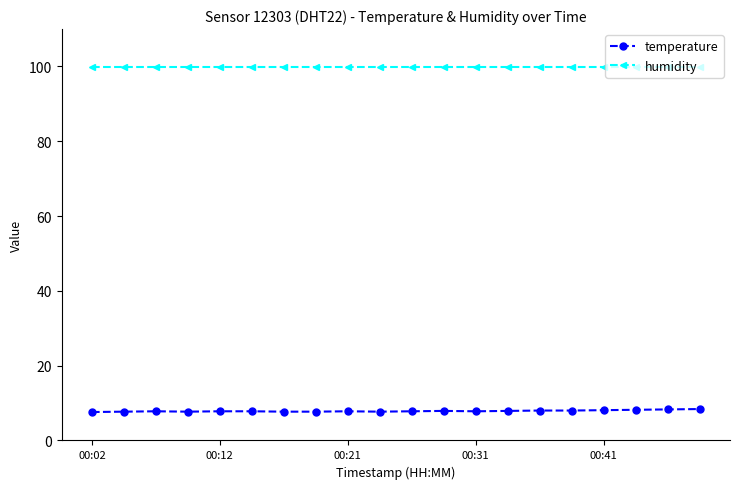

Does the chart display data point markers on the line(s)?

Yes